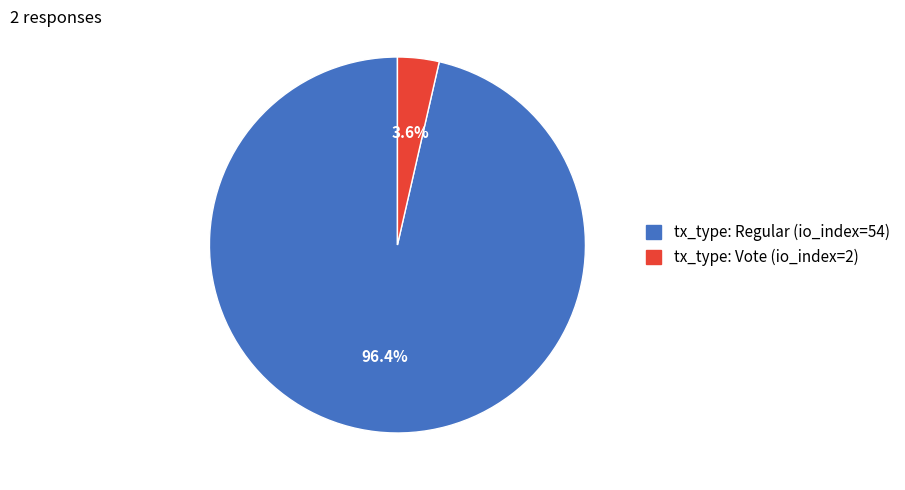

Which category has the smallest portion of the pie?

tx_type: Vote (io_index=2)